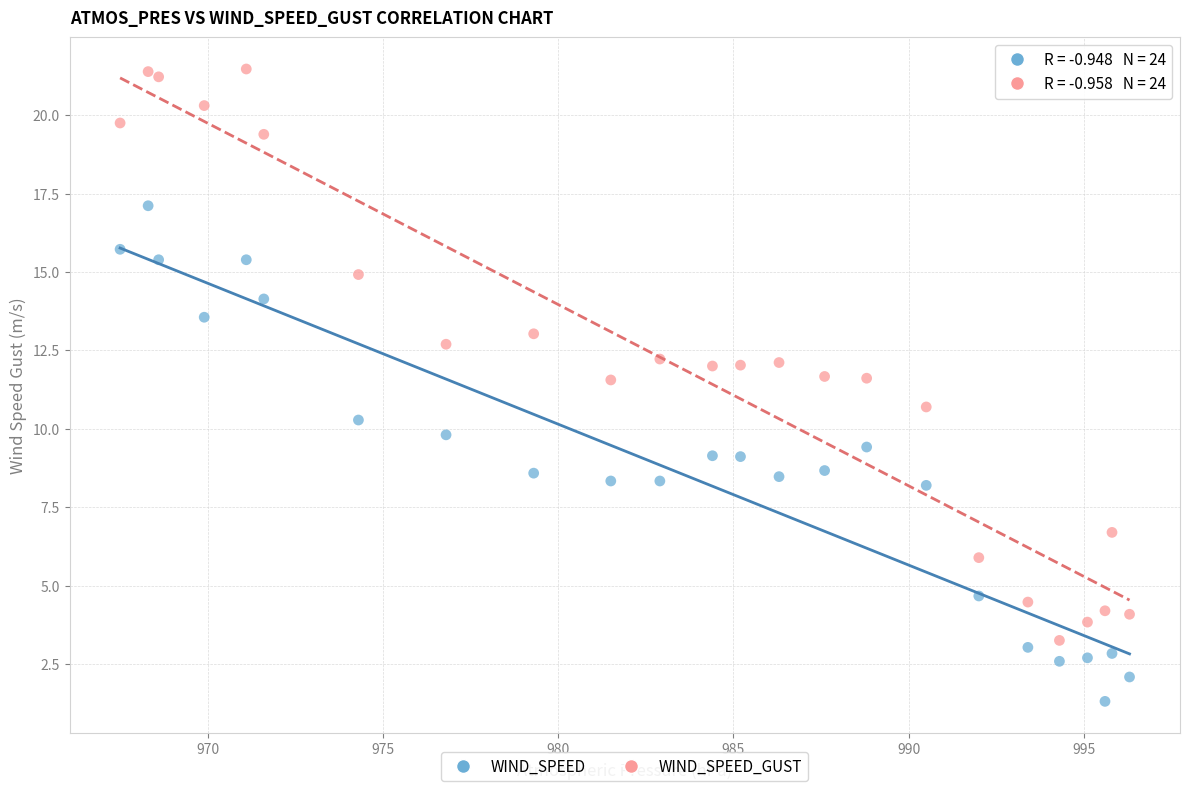

What is the X range (max minus min) for the scatter plot?

28.8